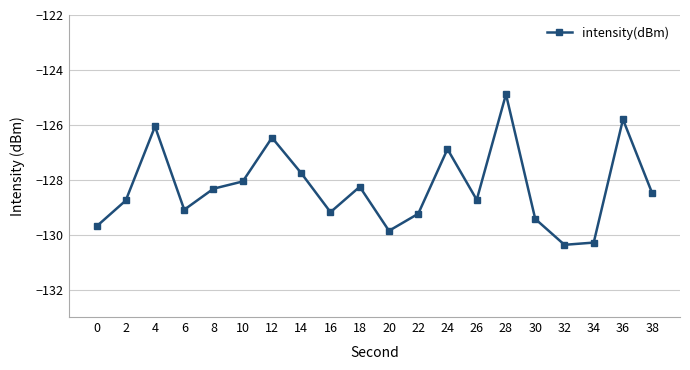

Which has a higher value, 32 or 28?

28